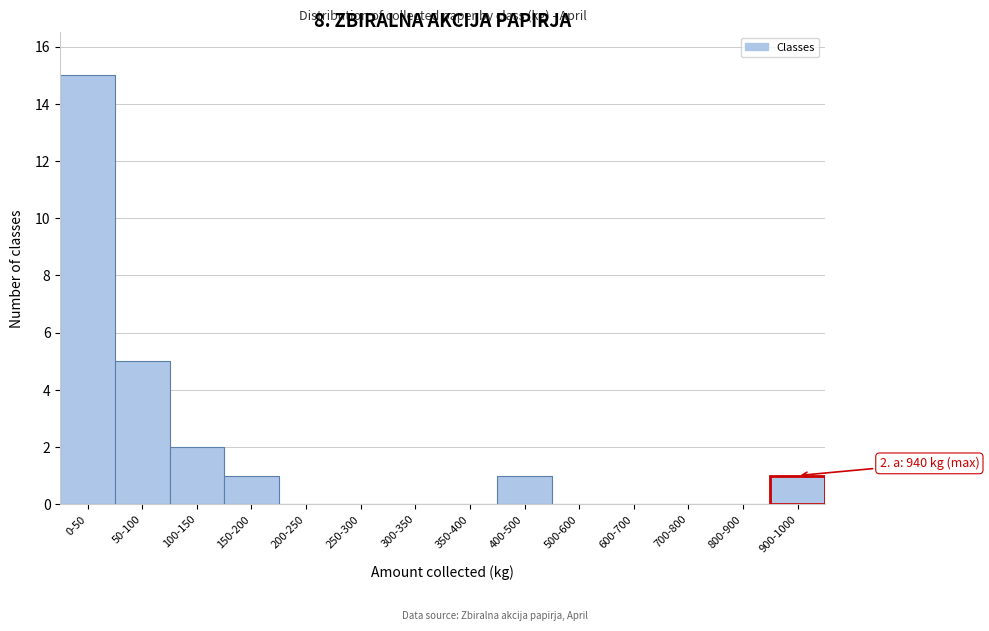

Reading left to right, transcribe all the data shown in this chart.

0-50=15	50-100=5	100-150=2	150-200=1	200-250=0	250-300=0	300-350=0	350-400=0	400-500=1	500-600=0	600-700=0	700-800=0	800-900=0	900-1000=1